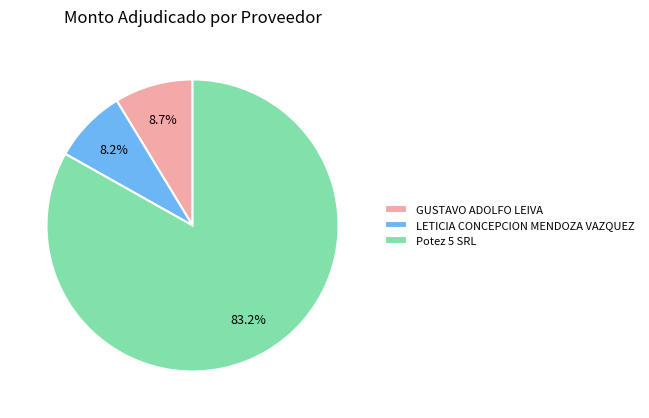

Which category has the smallest portion of the pie?

LETICIA CONCEPCION MENDOZA VAZQUEZ